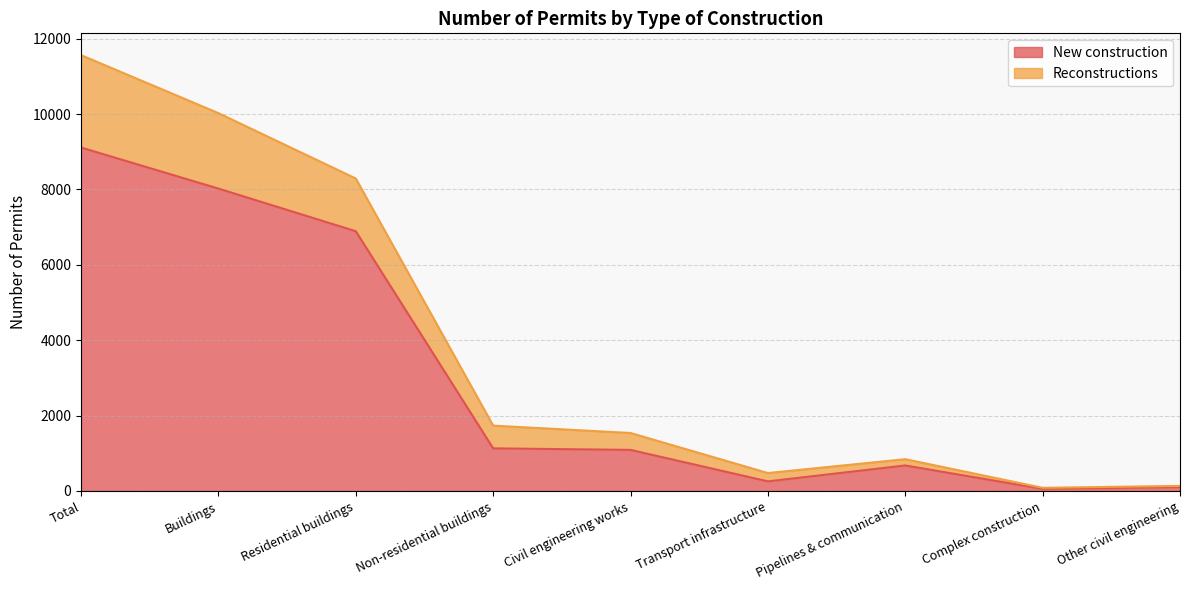

Where is New construction nearest to the value 4584?

Residential buildings